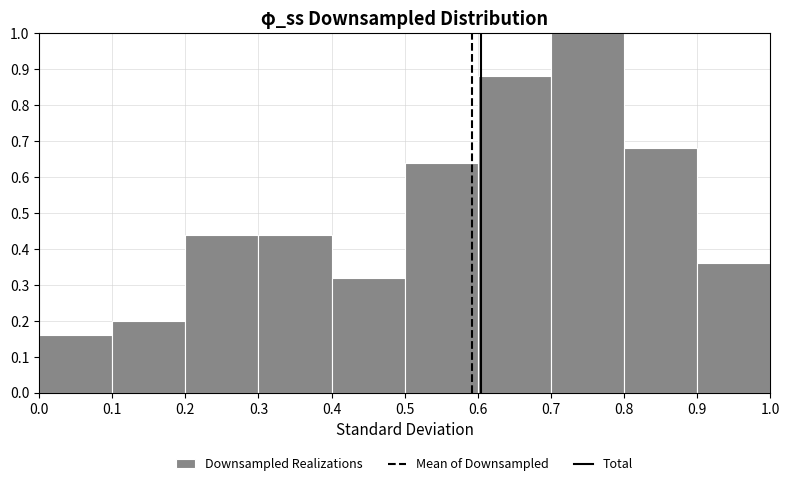

Reading left to right, list every bar in this chart as the range it spans on the x-axis followed by its height. The values are not printed on the chart, so give them approximately, as read against the axis.

0.0 to 0.1: 0.16
0.1 to 0.2: 0.20
0.2 to 0.3: 0.44
0.3 to 0.4: 0.44
0.4 to 0.5: 0.32
0.5 to 0.6: 0.64
0.6 to 0.7: 0.88
0.7 to 0.8: 1.00
0.8 to 0.9: 0.68
0.9 to 1.0: 0.36